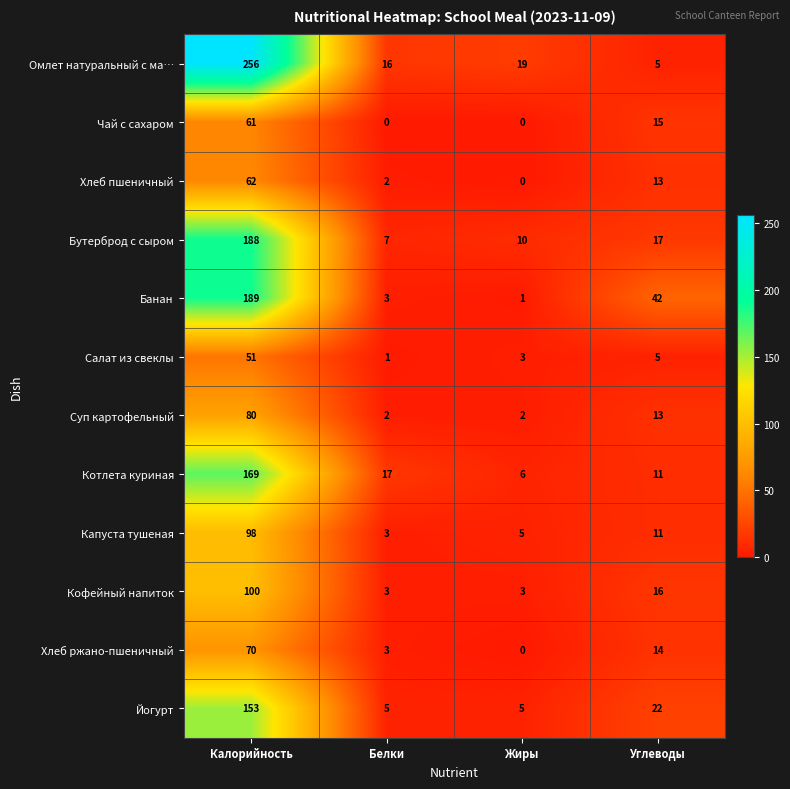

Which label corresponds to the largest value in the chart?

Калорийность